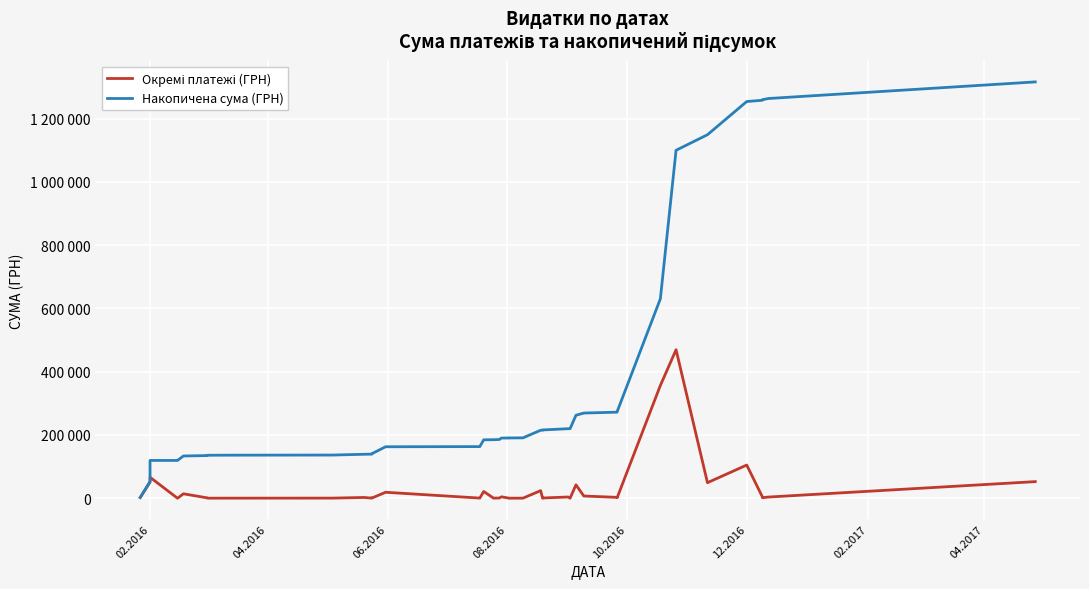

What are all the series names shown in the legend?

Окремі платежі (ГРН), Накопичена сума (ГРН)